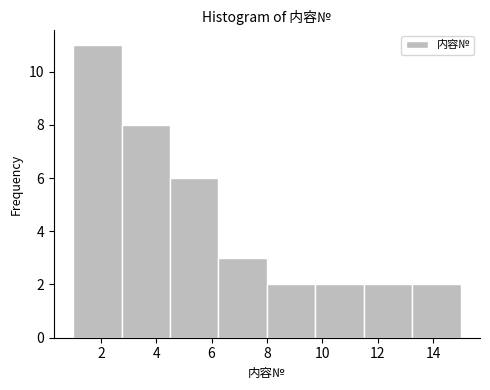

Reading left to right, transcribe this chart: for each bar, give the range it covers on the x-axis and its height. Neither the bar edges nor the heights are printed on the chart, so give them approximately, as read against the axes.

1.00 to 2.75: 11
2.75 to 4.50: 8
4.50 to 6.25: 6
6.25 to 8.00: 3
8.00 to 9.75: 2
9.75 to 11.50: 2
11.50 to 13.25: 2
13.25 to 15.00: 2